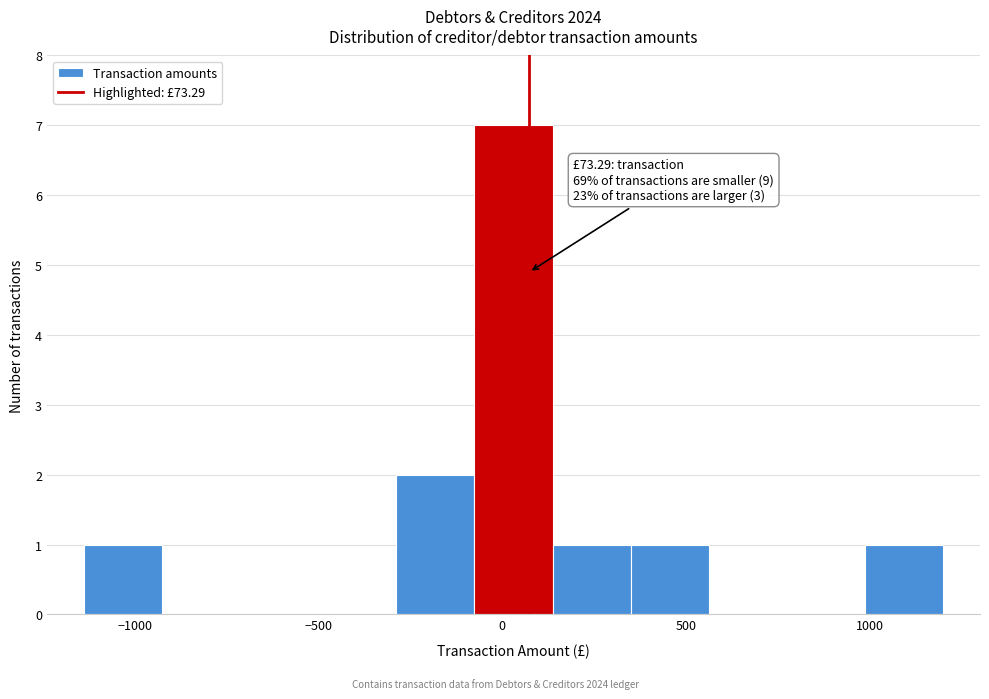

Over which range of the x-axis is the bar tallest?

-100 to 150